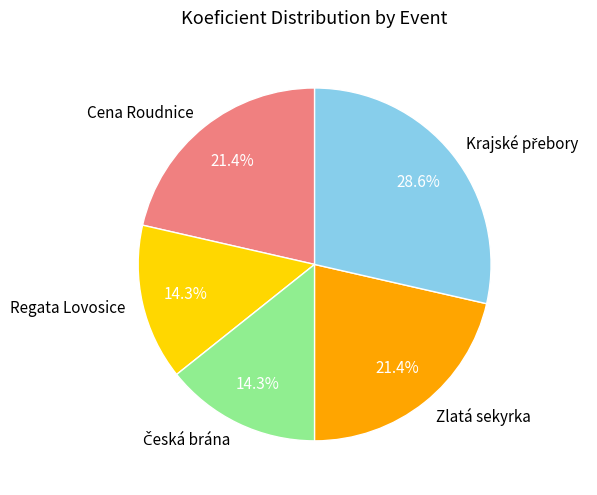

What percentage is the Regata Lovosice slice, to the nearest percent?

14%